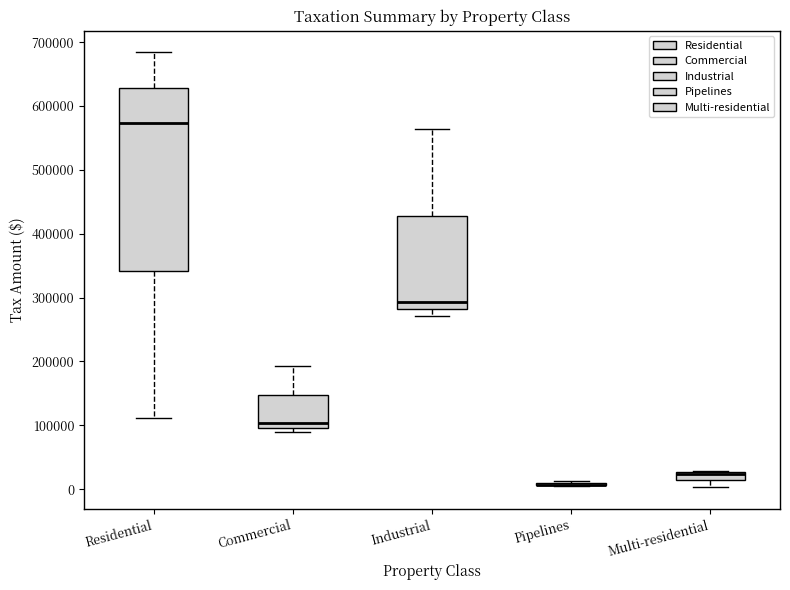

Comparing the boxes themselves (not the whiskers), which one is the tallest?

Residential